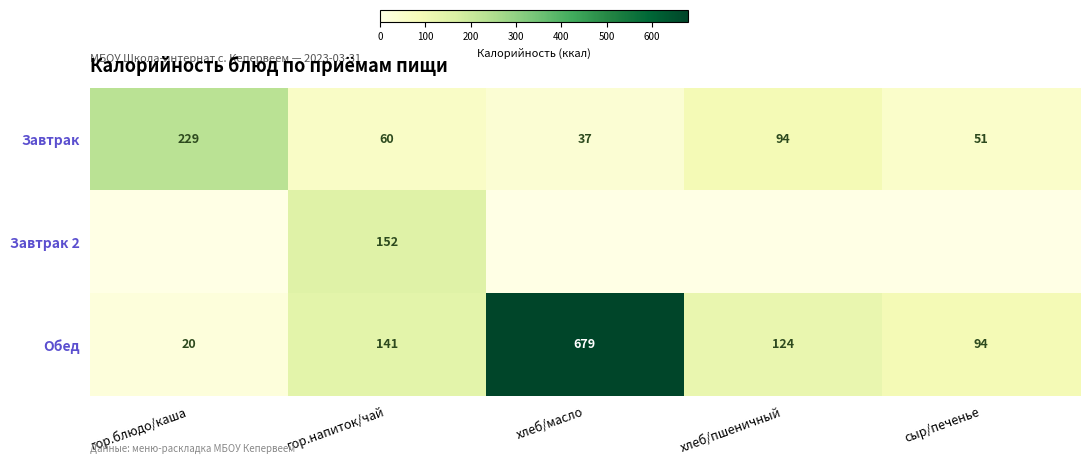

What is the difference between the second highest and minimum values in the Завтрак series?

57